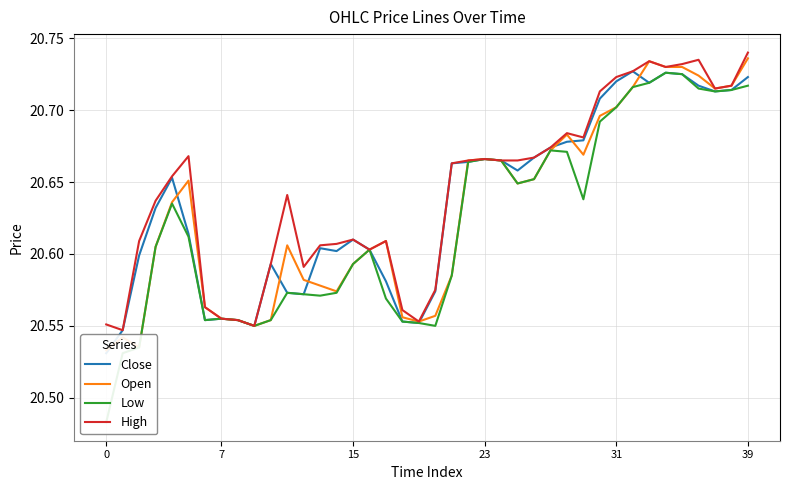

What is the maximum value shown in the chart?

20.7